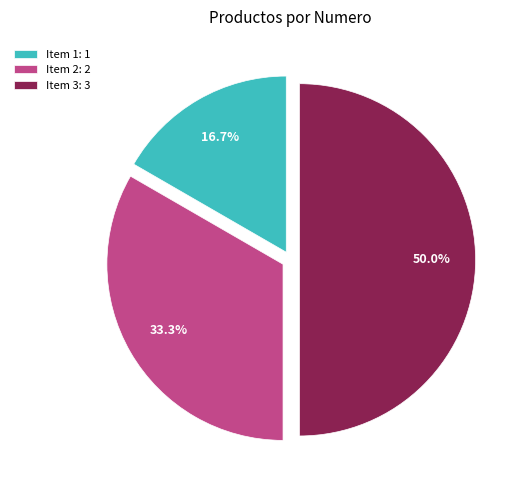

Which has a higher value, Item 2: 2 or Item 3: 3?

Item 3: 3